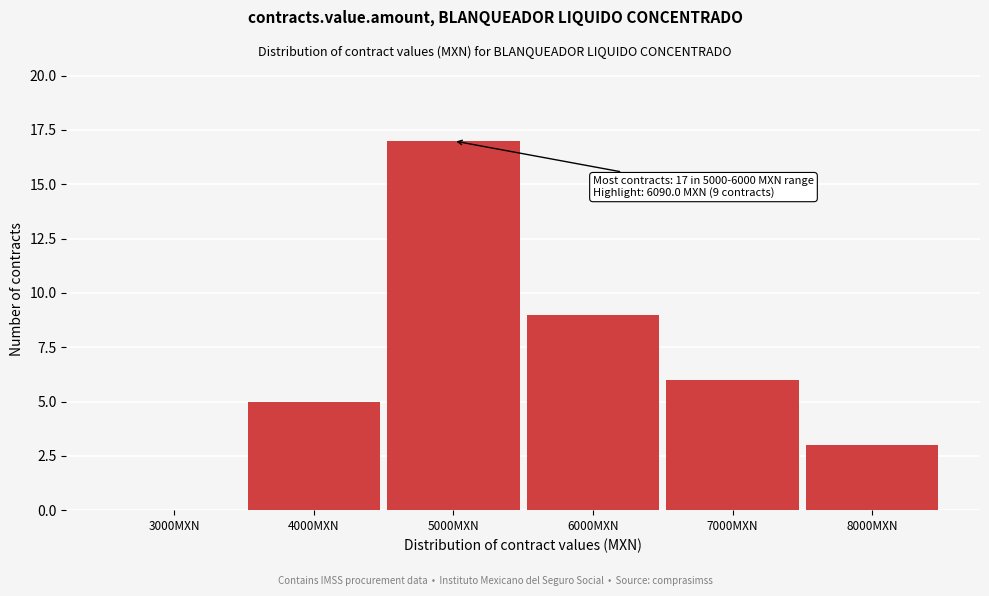

Reading left to right, extract all data points from this chart.

3000MXN=0	4000MXN=5	5000MXN=17	6000MXN=9	7000MXN=6	8000MXN=3